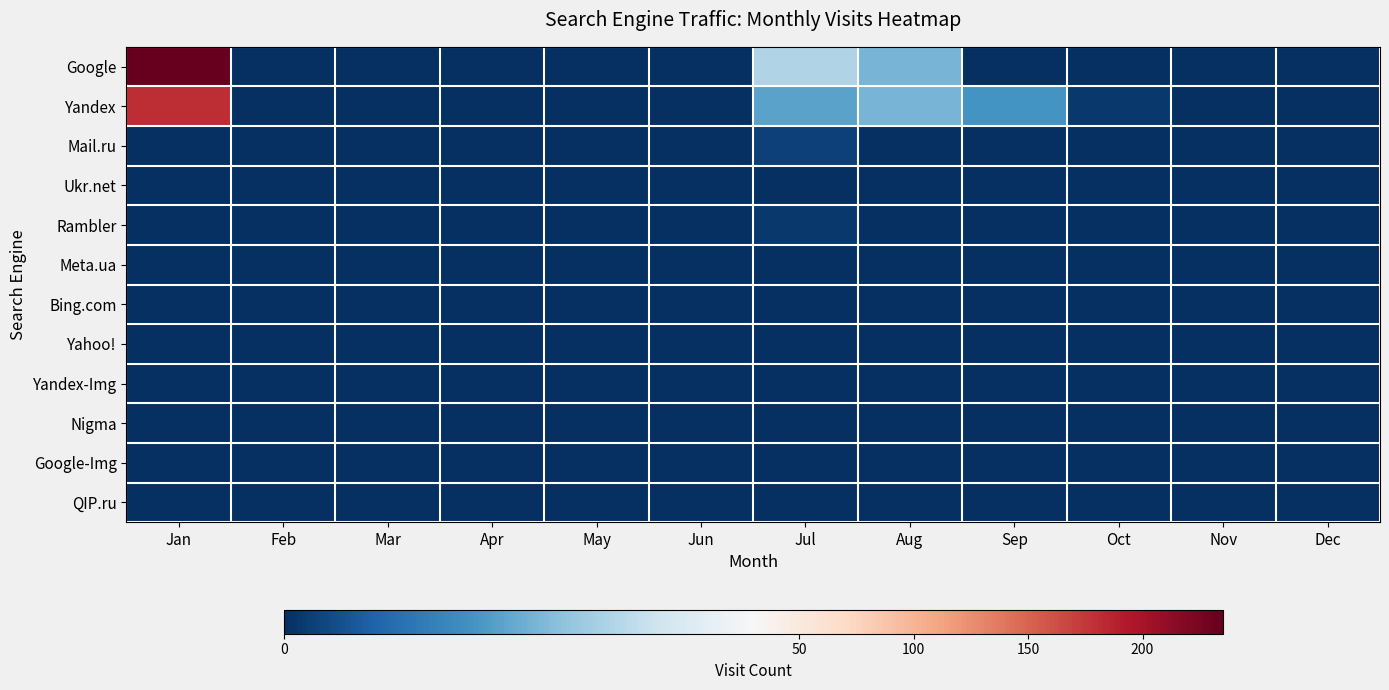

Between Apr and Sep, which series saw the biggest shift?

Yandex